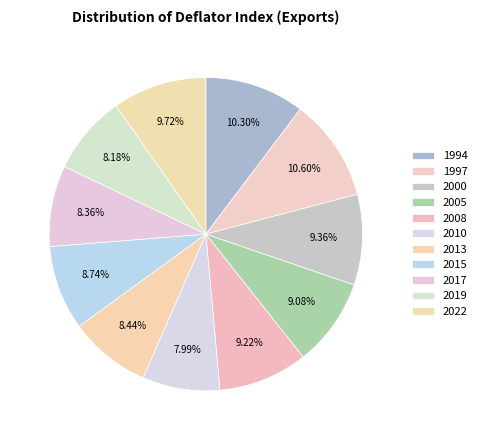

What percentage is the 2010 slice, to the nearest percent?

8%